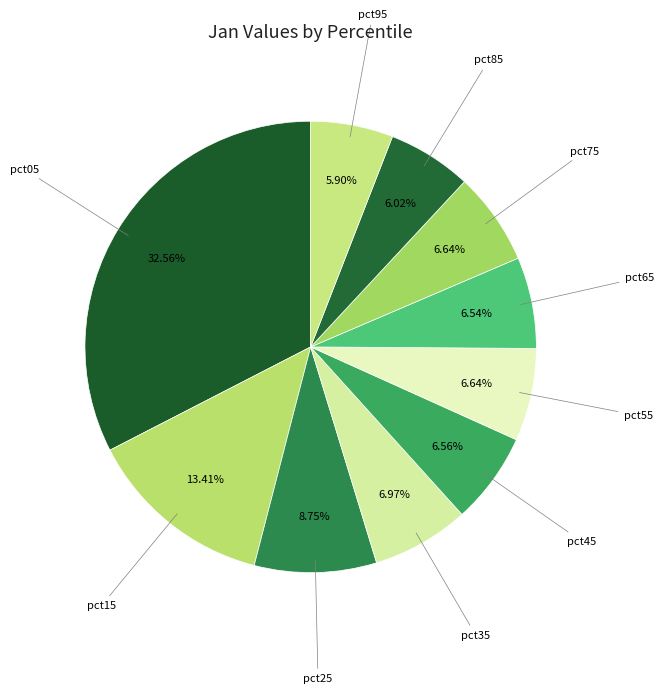

To the nearest percent, what portion does pct75 represent?

7%